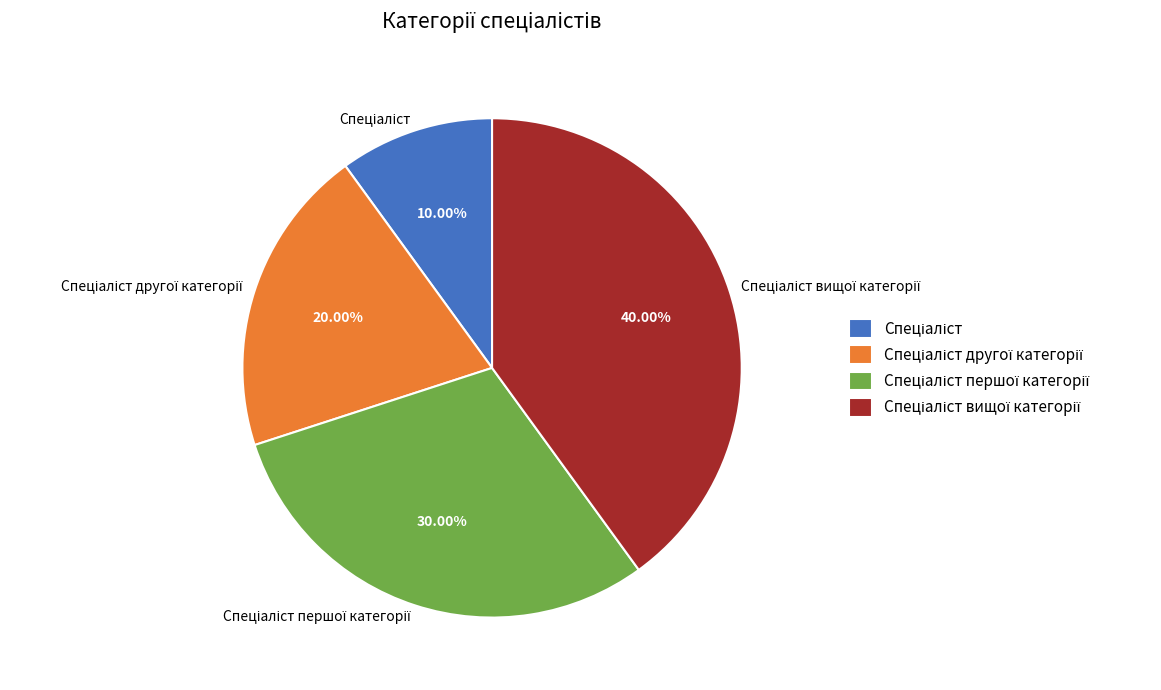

Count the number of slices in the pie.

4